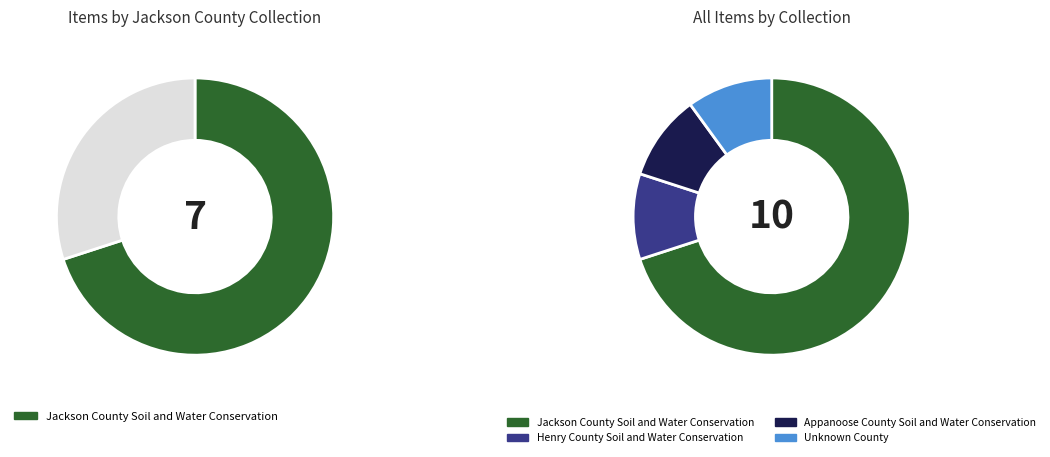

Does Henry County Soil and Water Conservation account for over 50% of the chart?

No